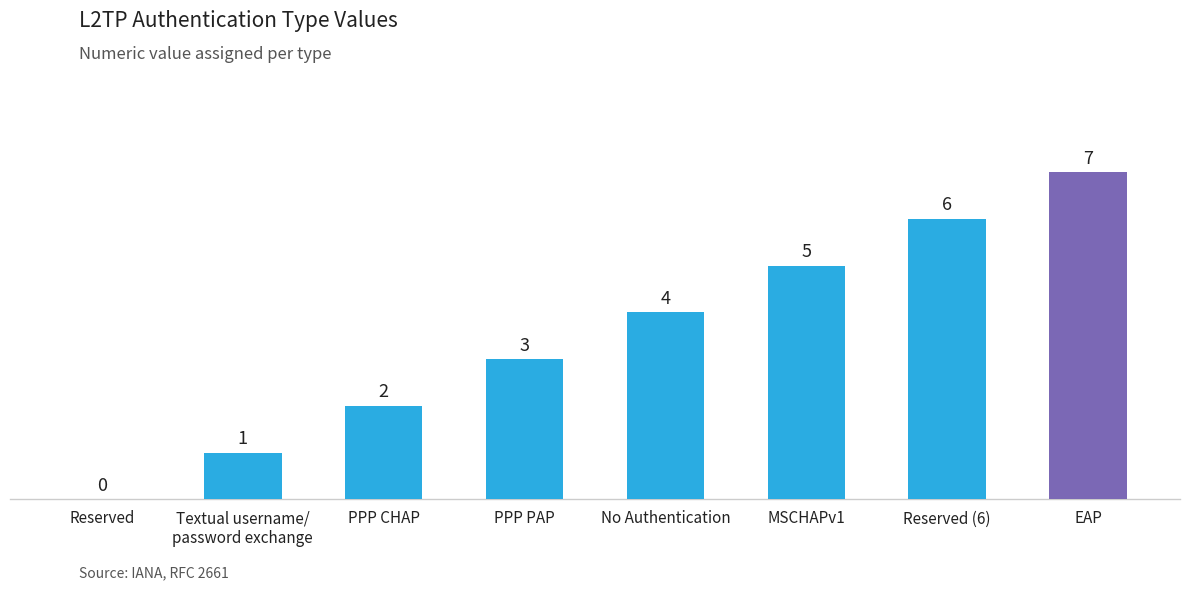

How many distinct data groups are displayed?

1